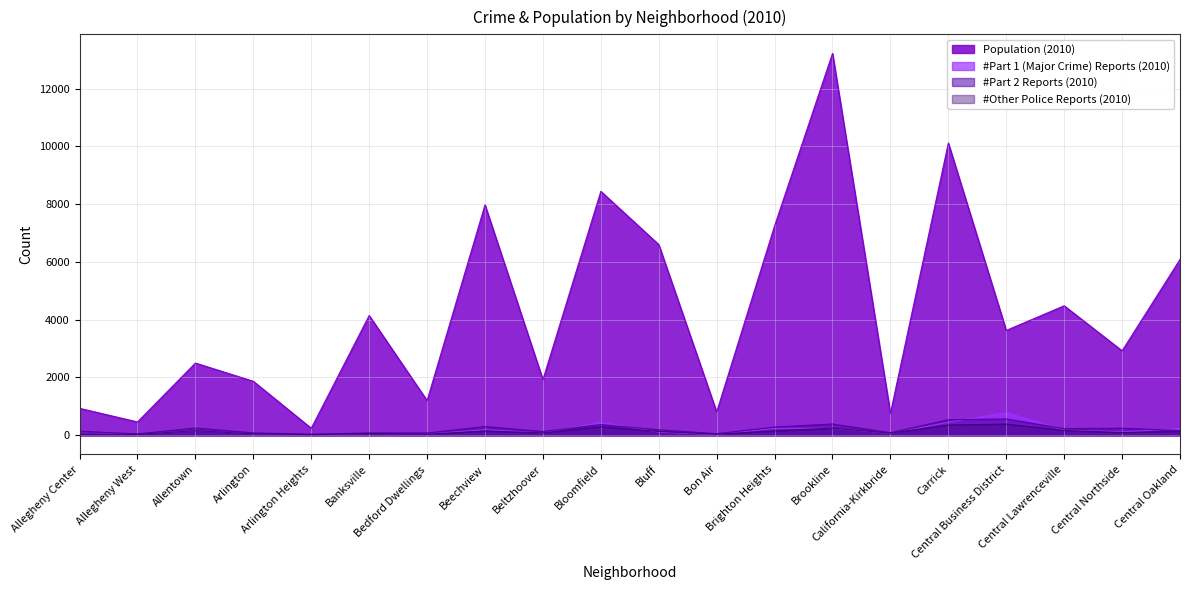

Reading right to left, list all the values displayed in this chart.

Population (2010): Central Oakland=6086	Central Northside=2923	Central Lawrenceville=4482	Central Business District=3629	Carrick=10113	California-Kirkbride=761	Brookline=13214	Brighton Heights=7247	Bon Air=808	Bluff=6600	Bloomfield=8442	Beltzhoover=1925	Beechview=7974	Bedford Dwellings=1202	Banksville=4144	Arlington Heights=244	Arlington=1869	Allentown=2500	Allegheny West=462	Allegheny Center=933
#Part 1 (Major Crime) Reports (2010): Central Oakland=236	Central Northside=118	Central Lawrenceville=177	Central Business District=789	Carrick=453	California-Kirkbride=64	Brookline=241	Brighton Heights=241	Bon Air=26	Bluff=105	Bloomfield=453	Beltzhoover=83	Beechview=193	Bedford Dwellings=42	Banksville=62	Arlington Heights=19	Arlington=50	Allentown=159	Allegheny West=38	Allegheny Center=71
#Part 2 Reports (2010): Central Oakland=164	Central Northside=246	Central Lawrenceville=231	Central Business District=566	Carrick=539	California-Kirkbride=89	Brookline=392	Brighton Heights=286	Bon Air=55	Bluff=191	Bloomfield=371	Beltzhoover=131	Beechview=303	Bedford Dwellings=80	Banksville=81	Arlington Heights=37	Arlington=84	Allentown=252	Allegheny West=49	Allegheny Center=141
#Other Police Reports (2010): Central Oakland=139	Central Northside=93	Central Lawrenceville=169	Central Business District=386	Carrick=355	California-Kirkbride=74	Brookline=248	Brighton Heights=151	Bon Air=38	Bluff=132	Bloomfield=296	Beltzhoover=85	Beechview=148	Bedford Dwellings=38	Banksville=61	Arlington Heights=24	Arlington=48	Allentown=160	Allegheny West=31	Allegheny Center=46